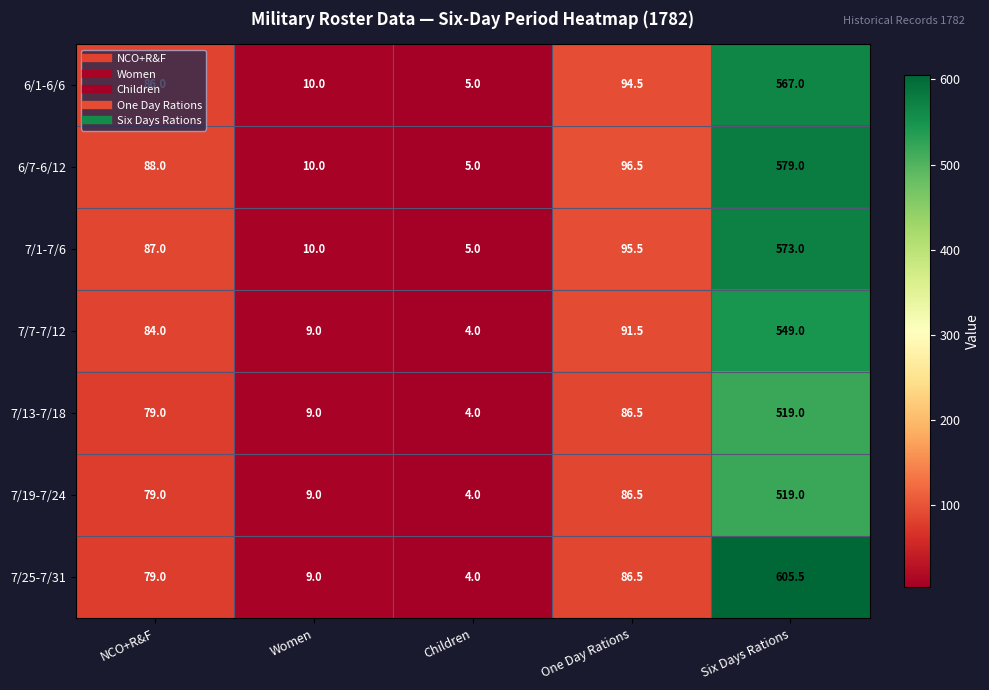

Which series has the largest total across all categories?

7/25-7/31